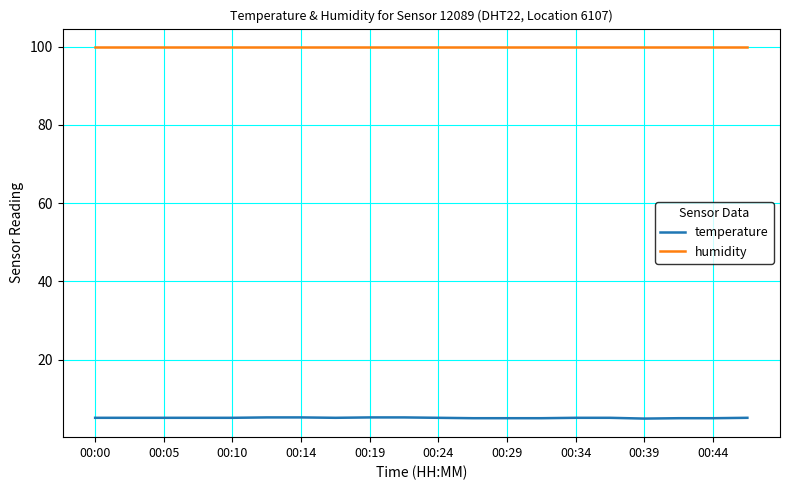

True or false: humidity and temperature cross at least once.

False